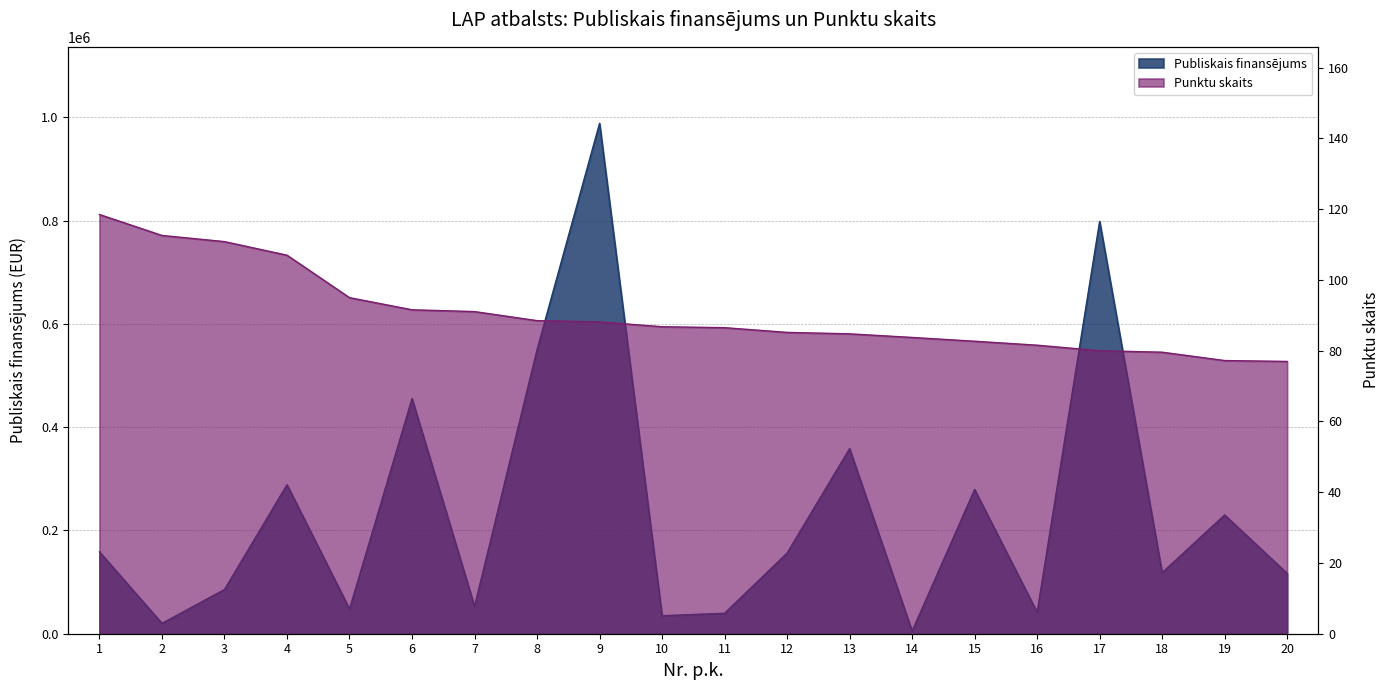

Which series changed the most between 5 and 17?

Publiskais finansējums